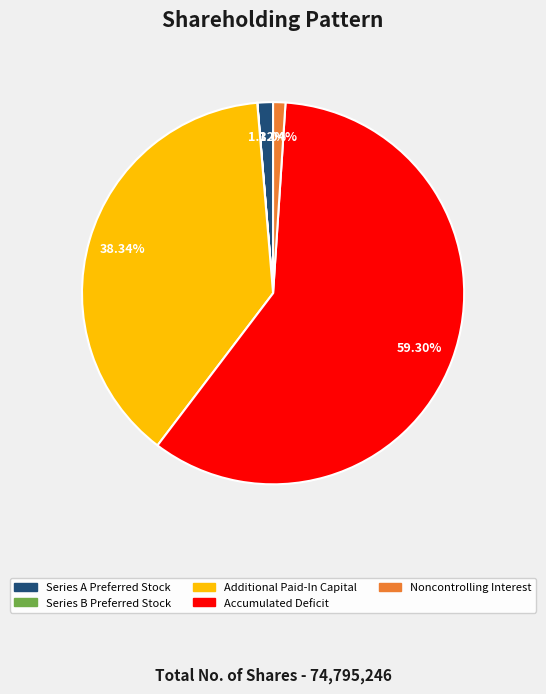

Which category has the biggest portion of the pie?

Accumulated Deficit